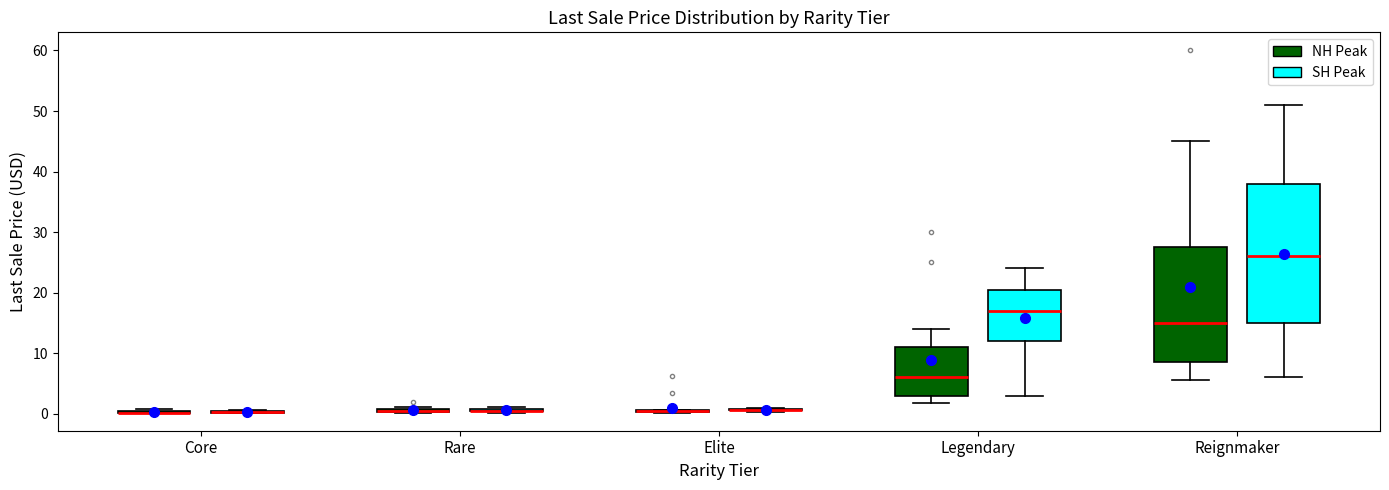

Comparing the boxes themselves (not the whiskers), which one is the tallest?

Reignmaker (SH Peak)